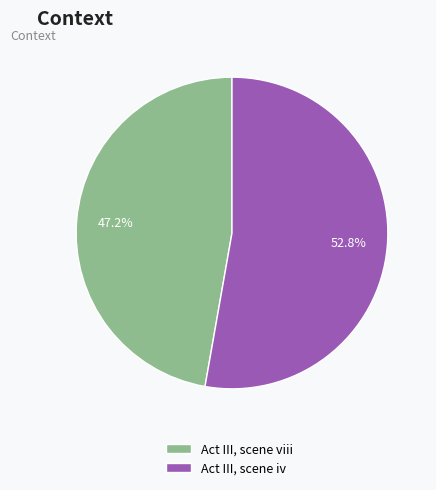

The Act III, scene viii slice represents 47% of the pie. True or false?

True